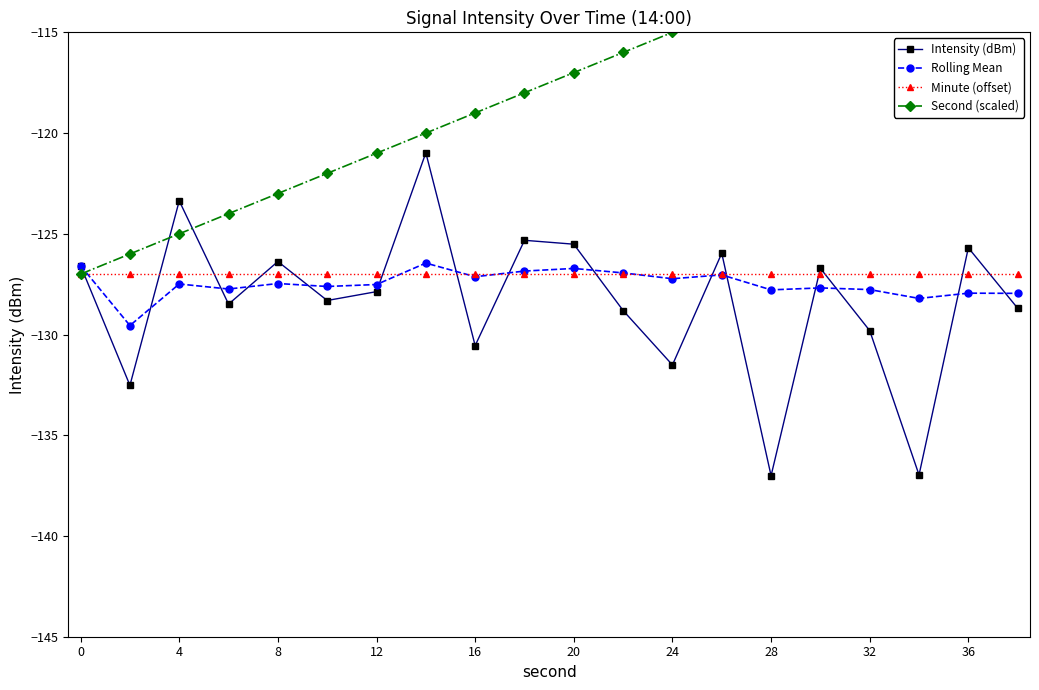

The value of Intensity (dBm) at 20 is -54.7. True or false?

False